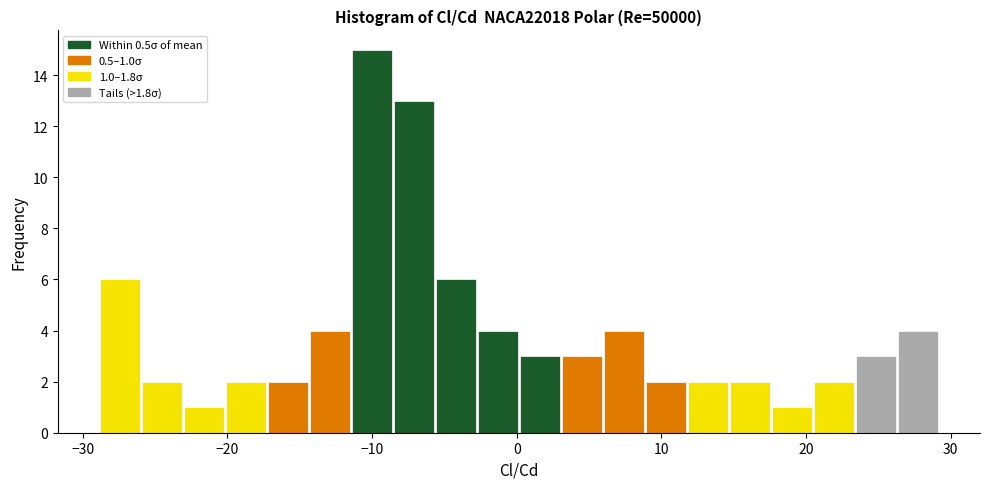

Around what value on the x-axis is the tallest bar? Give the approximate position of its centre, as read against the axis.

-10